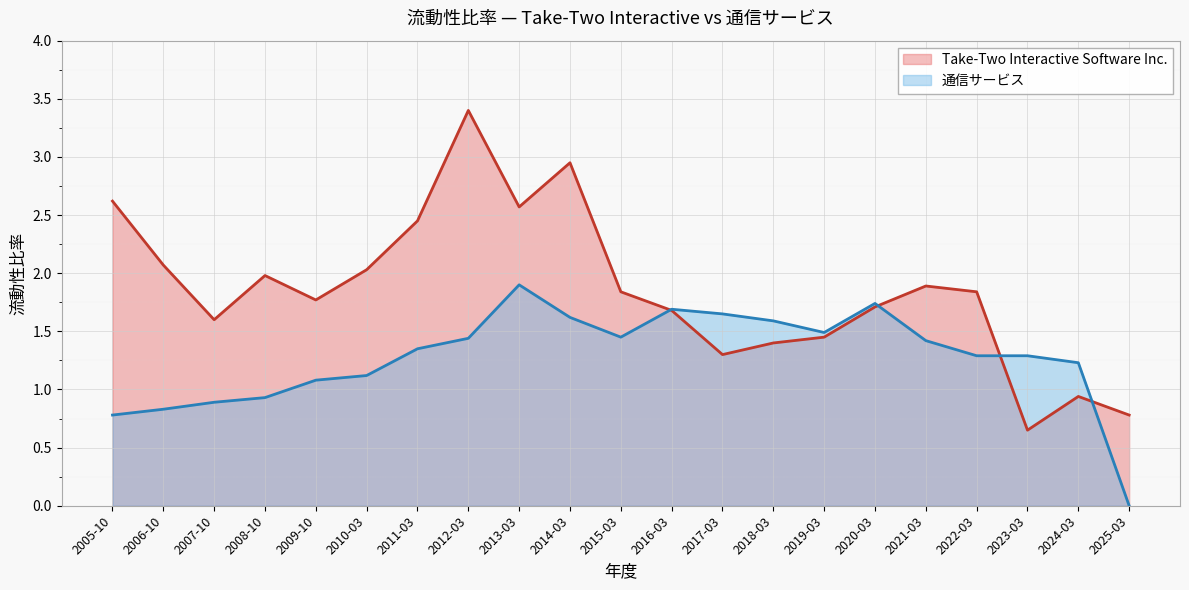

Rank the series at 2019-03 from lowest to highest value.

Take-Two Interactive Software Inc., 通信サービス